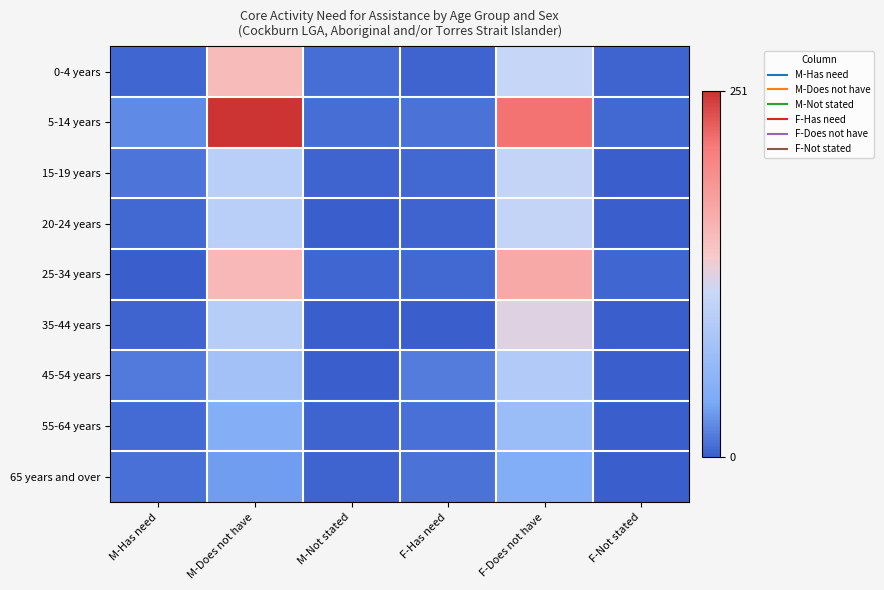

Reading right to left, what are all the values shown in this chart?

0-4 years: F-Not stated=3	F-Does not have=110	F-Has need=3	M-Not stated=8	M-Does not have=151	M-Has need=4
5-14 years: F-Not stated=5	F-Does not have=217	F-Has need=10	M-Not stated=8	M-Does not have=251	M-Has need=22
15-19 years: F-Not stated=0	F-Does not have=107	F-Has need=5	M-Not stated=3	M-Does not have=100	M-Has need=11
20-24 years: F-Not stated=0	F-Does not have=107	F-Has need=3	M-Not stated=0	M-Does not have=99	M-Has need=5
25-34 years: F-Not stated=4	F-Does not have=169	F-Has need=5	M-Not stated=4	M-Does not have=154	M-Has need=0
35-44 years: F-Not stated=0	F-Does not have=124	F-Has need=0	M-Not stated=0	M-Does not have=96	M-Has need=3
45-54 years: F-Not stated=0	F-Does not have=92	F-Has need=15	M-Not stated=0	M-Does not have=77	M-Has need=14
55-64 years: F-Not stated=0	F-Does not have=68	F-Has need=9	M-Not stated=3	M-Does not have=48	M-Has need=6
65 years and over: F-Not stated=0	F-Does not have=46	F-Has need=10	M-Not stated=3	M-Does not have=32	M-Has need=9